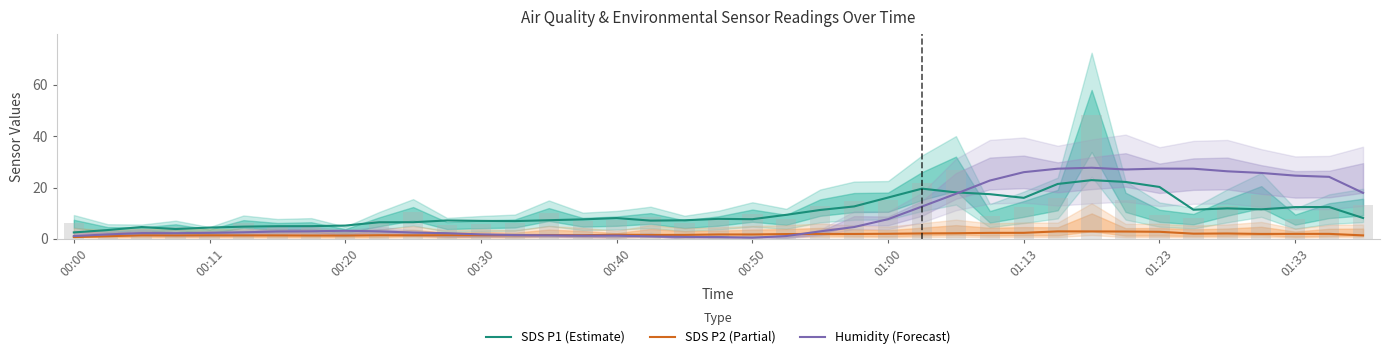

At how many categories does at least one series exceed 14?

15